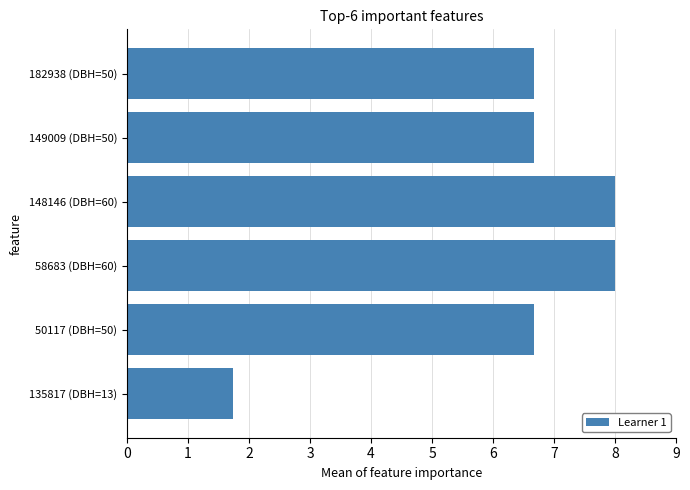

What is the average value?

6.3